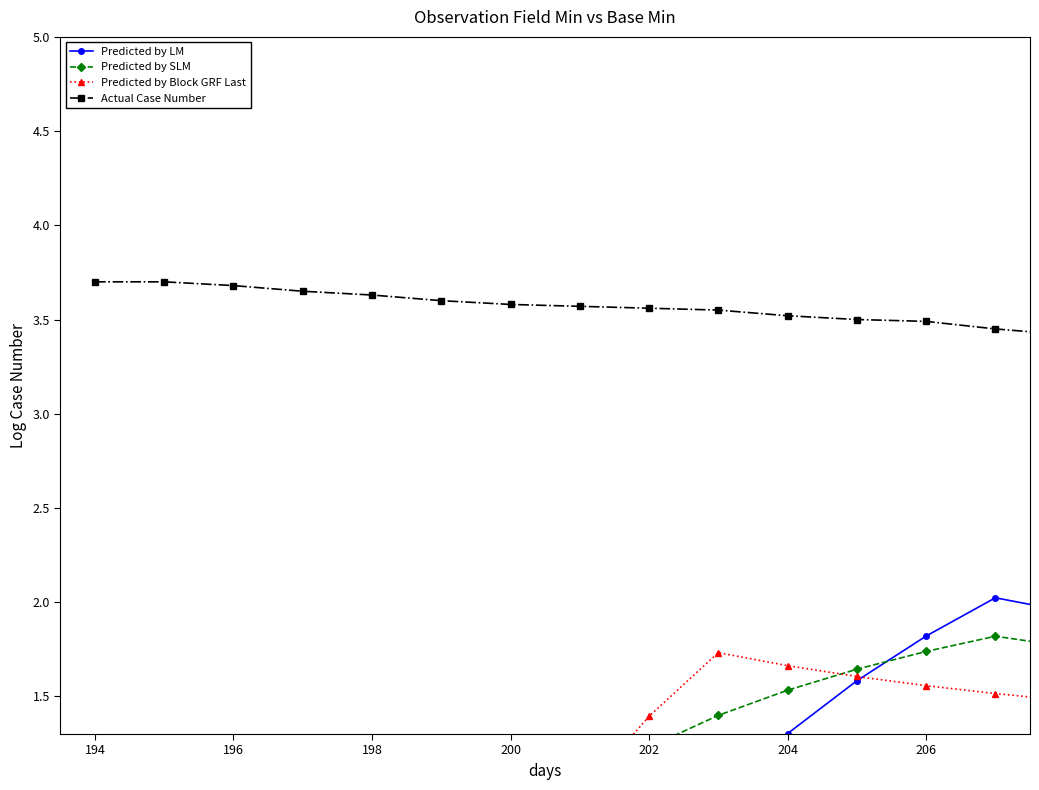

What position from the right is 196?

19